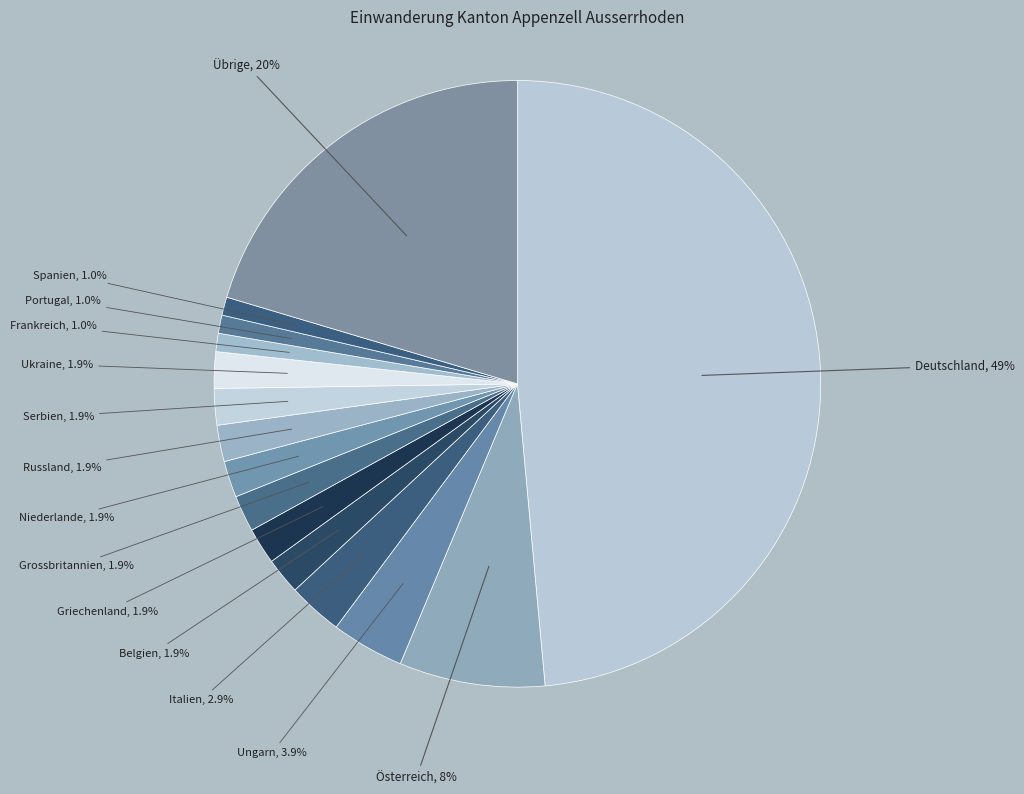

Is there a majority slice in this chart?

No